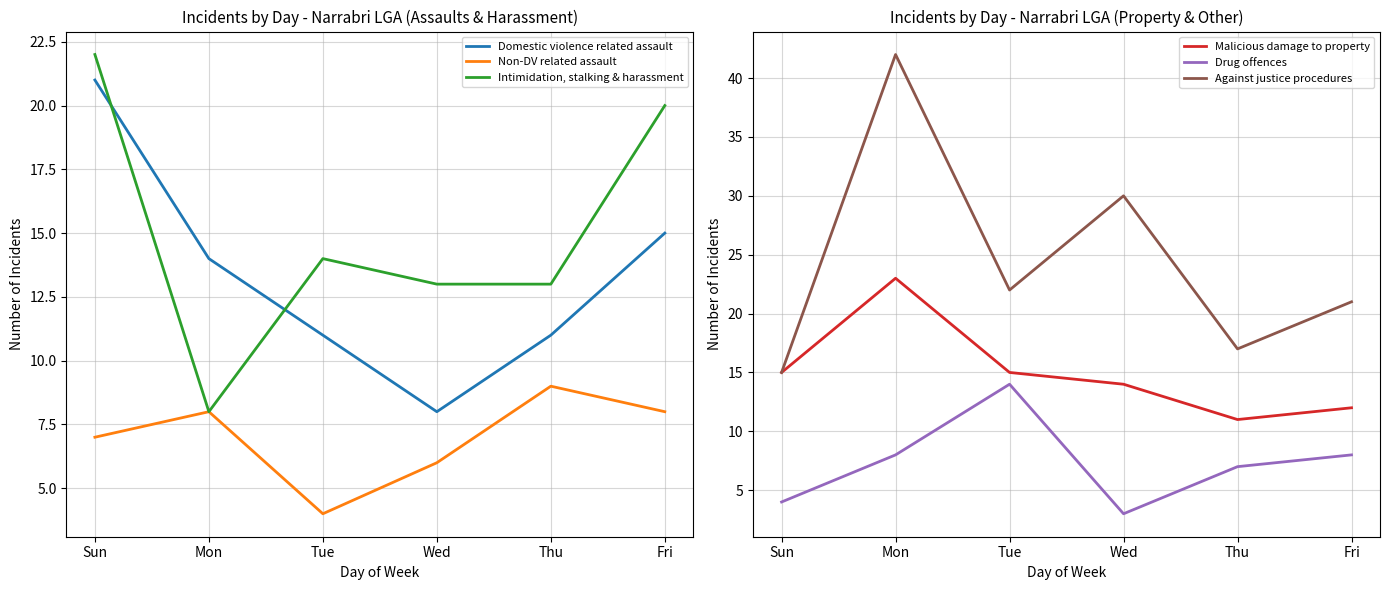

What is the lowest value of the Against justice procedures series?

15